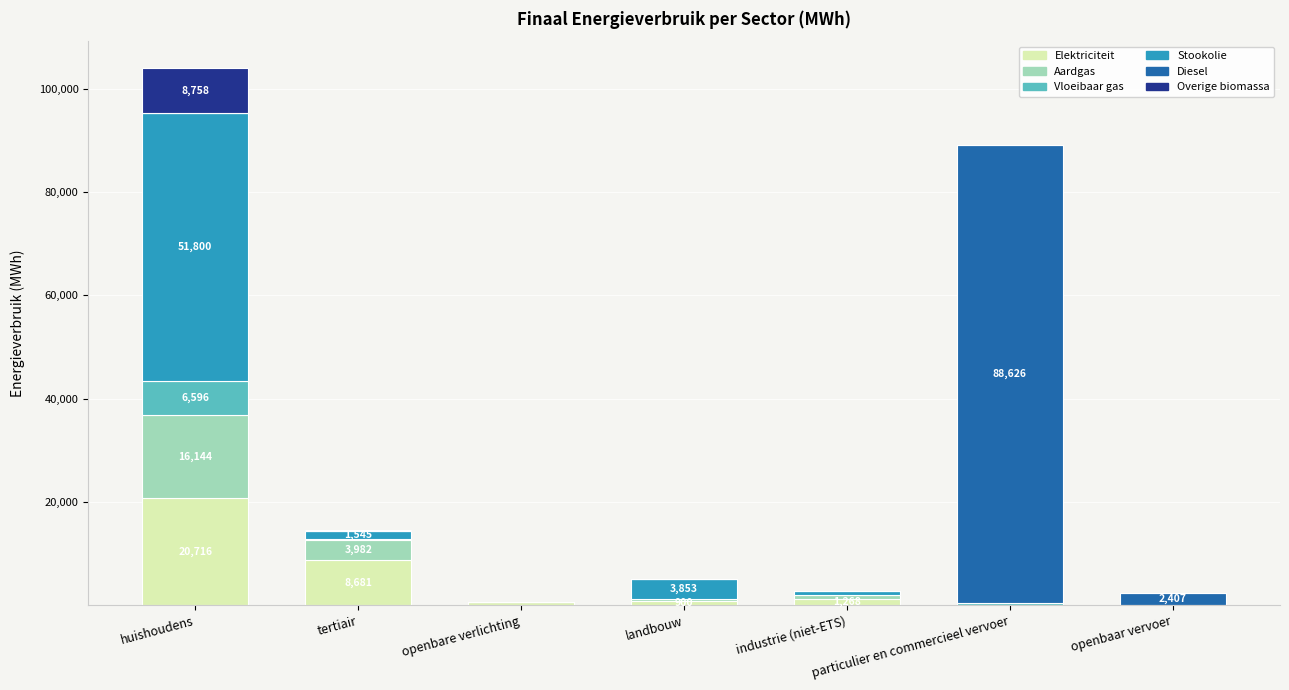

At which label does Elektriciteit reach its peak?

huishoudens